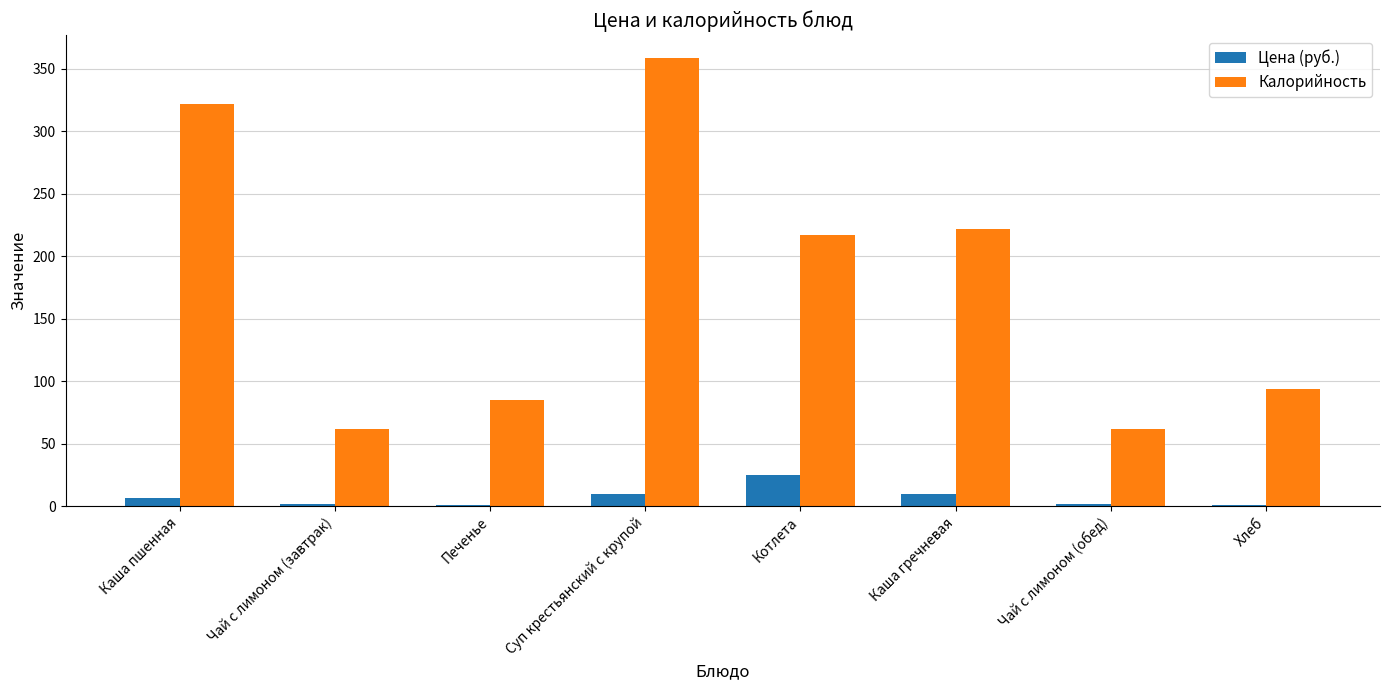

At which label does Цена (руб.) reach its peak?

Котлета